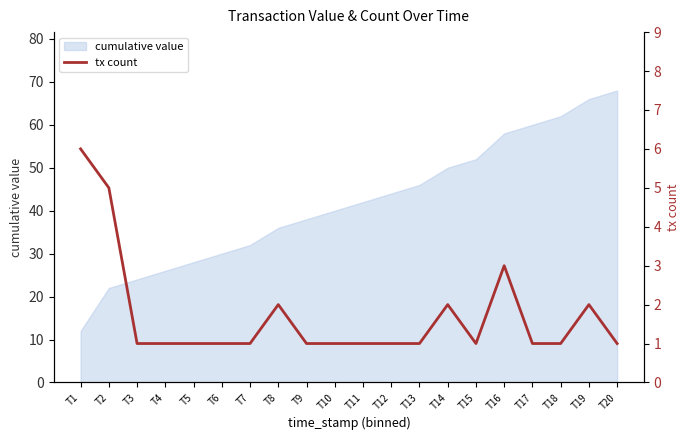

Rank the categories by cumulative value value from highest to lowest.

T20, T19, T18, T17, T16, T15, T14, T13, T12, T11, T10, T9, T8, T7, T6, T5, T4, T3, T2, T1